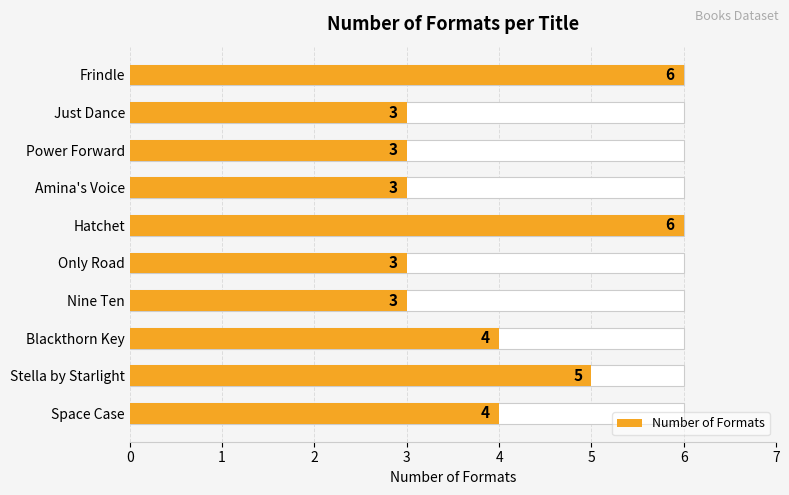

Reading right to left, extract all data points from this chart.

4	5	4	3	3	6	3	3	3	6